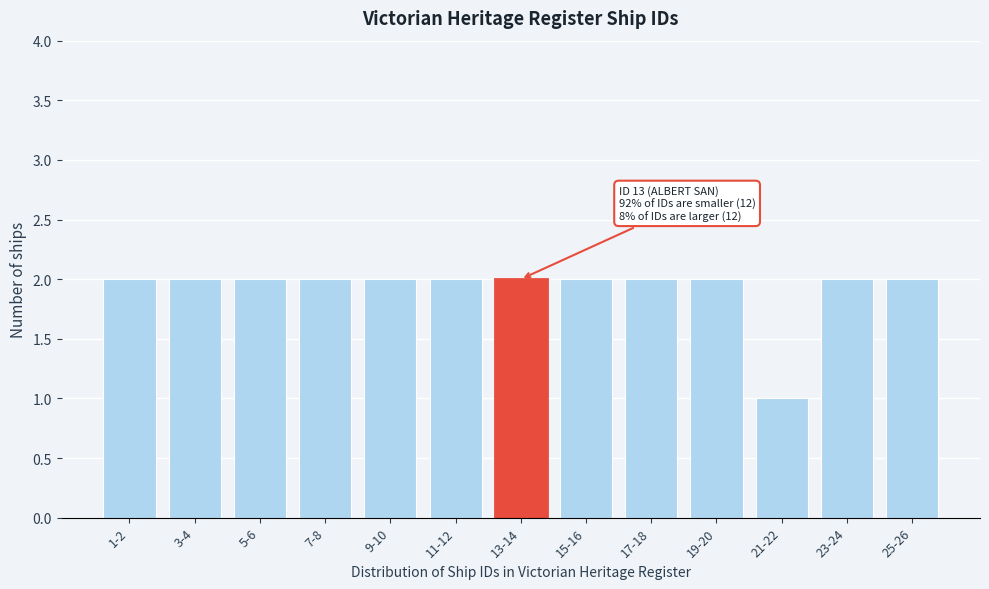

Reading left to right, list all the values displayed in this chart.

1-2=2	3-4=2	5-6=2	7-8=2	9-10=2	11-12=2	13-14=2	15-16=2	17-18=2	19-20=2	21-22=1	23-24=2	25-26=2